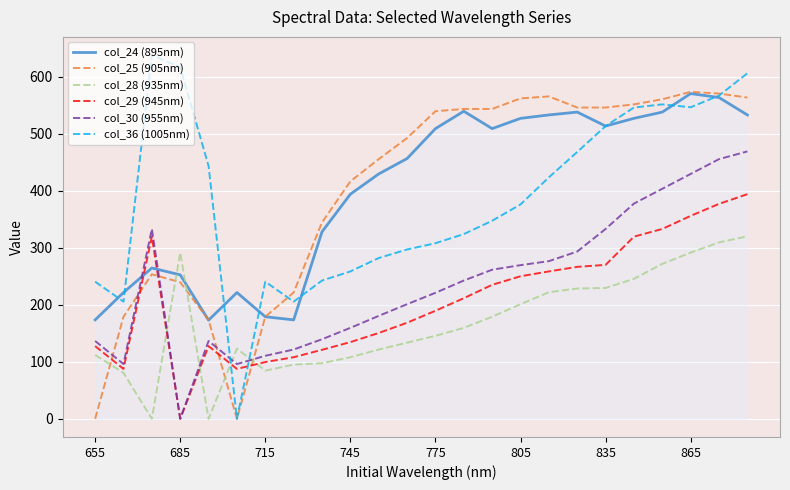

Which series has the largest range (max minus min)?

col_36 (1005nm)